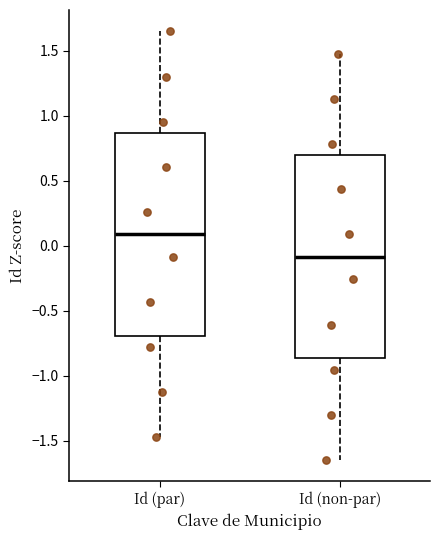

Reading left to right, read every box against the y-axis: the position of its median line, the range the box covers, and the ends of its whiskers. The values are not printed on the chart, so give them approximately, as read against the axis.

Id (par): median 0.10, box -0.70 to 0.85, whiskers -1.45 to 1.65
Id (non-par): median -0.10, box -0.85 to 0.70, whiskers -1.65 to 1.45